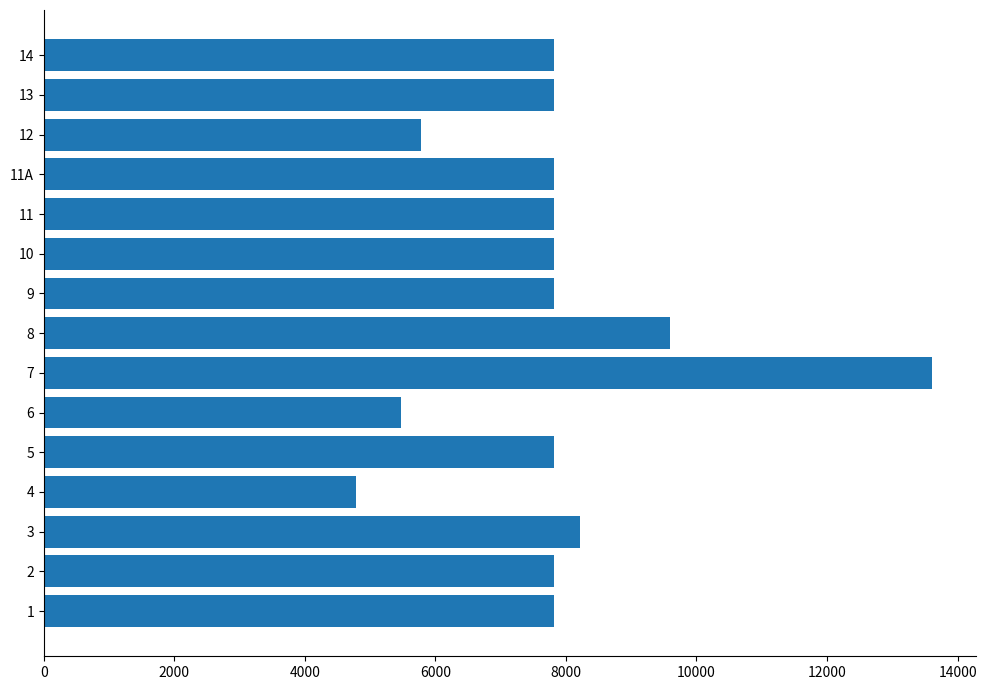

What is the difference between the maximum and minimum values?

8824.0